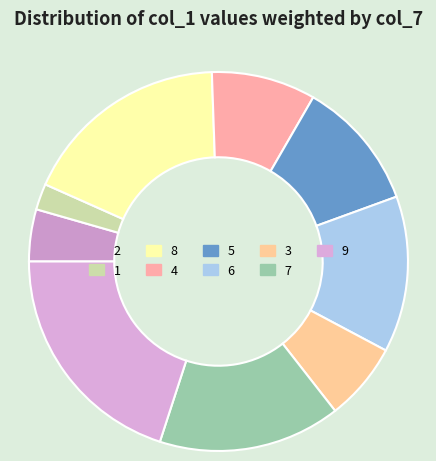

What percentage is NOT represented by 2?

95.6%